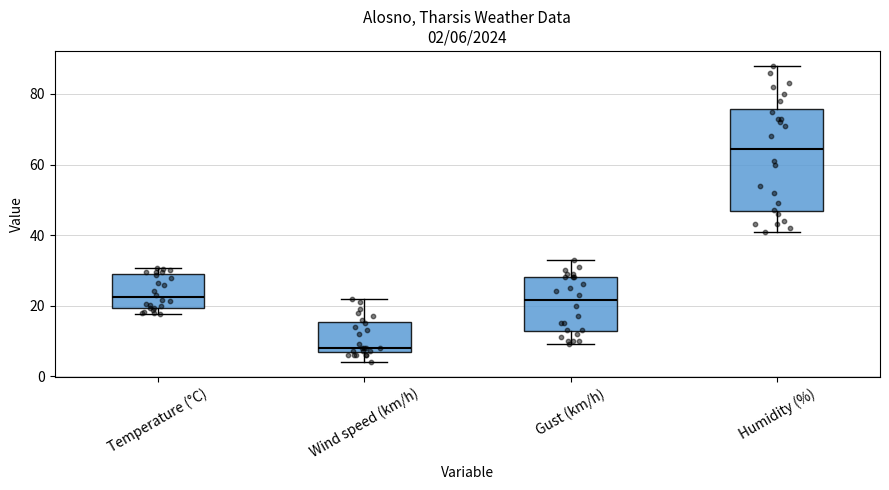

Comparing the boxes themselves (not the whiskers), which one is the tallest?

Humidity (%)